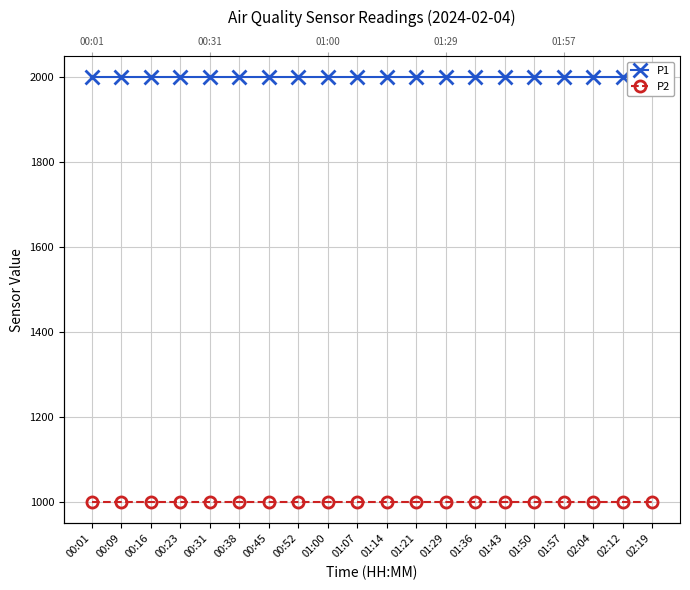

What position from the left is 01:36?

14